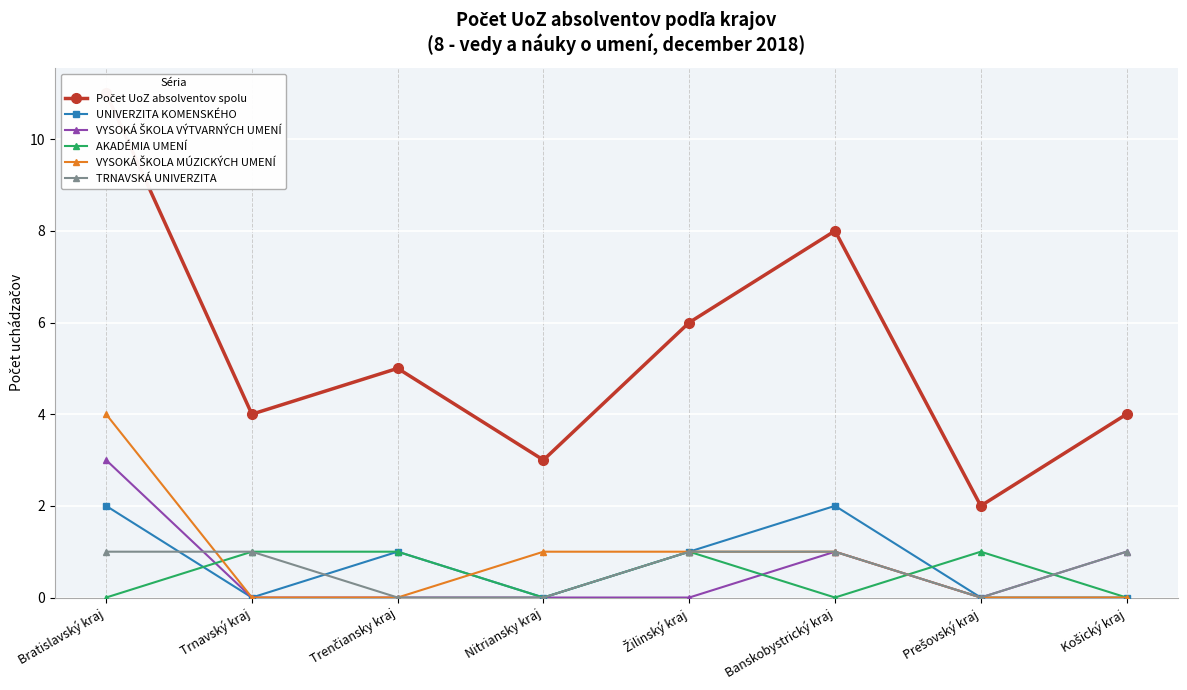

What is the average value of the UNIVERZITA KOMENSKÉHO series?

1